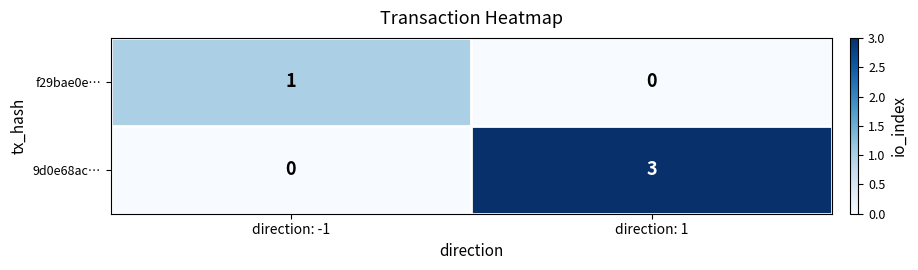

Reading left to right, list all the values displayed in this chart.

f29bae0e…: 1	0
9d0e68ac…: 0	3